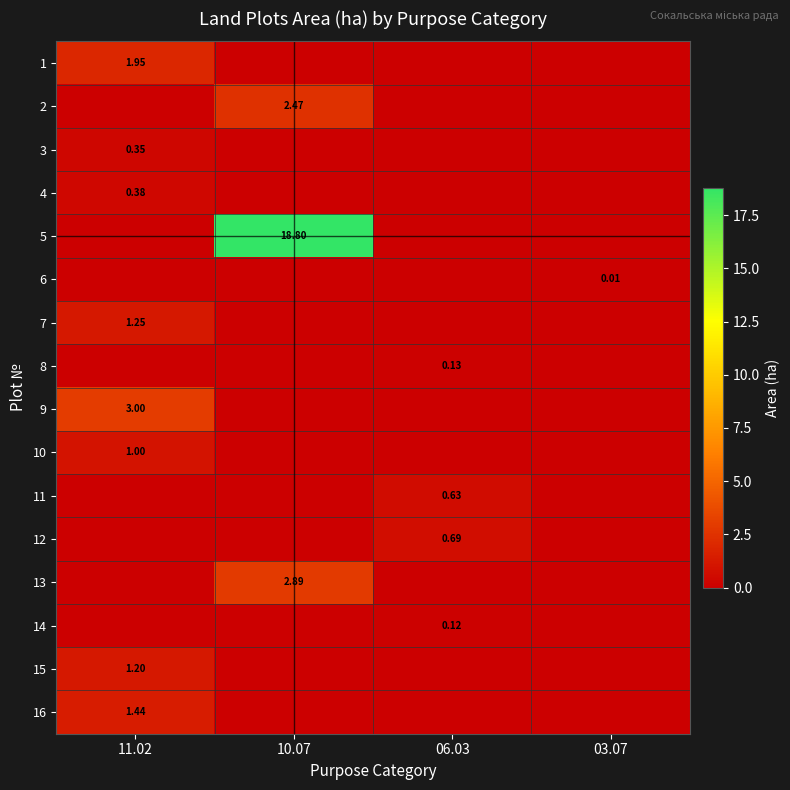

Is it true that 12 equals 1.2 at 06.03?

False